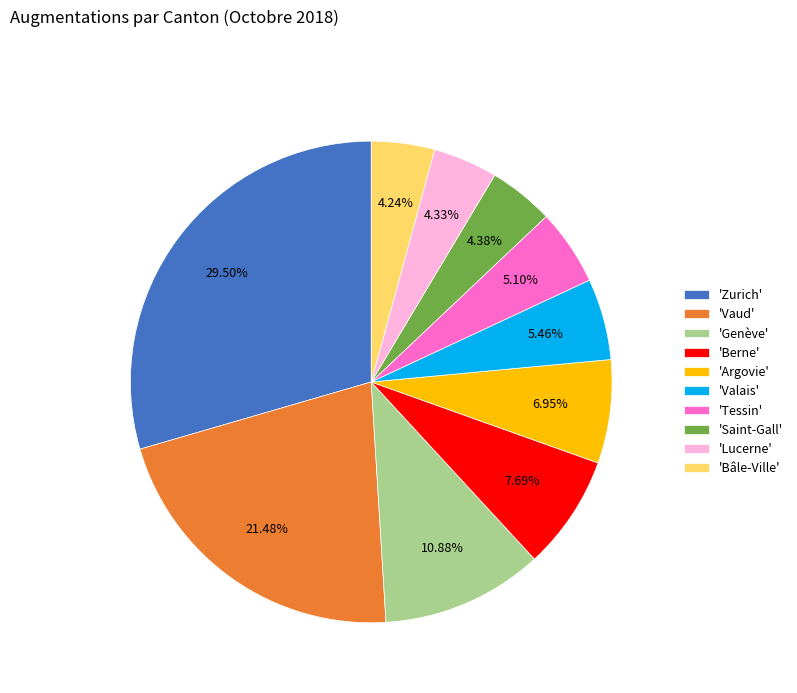

What is the ratio of the value at 'Genève' to the value at 'Saint-Gall'?

2.5